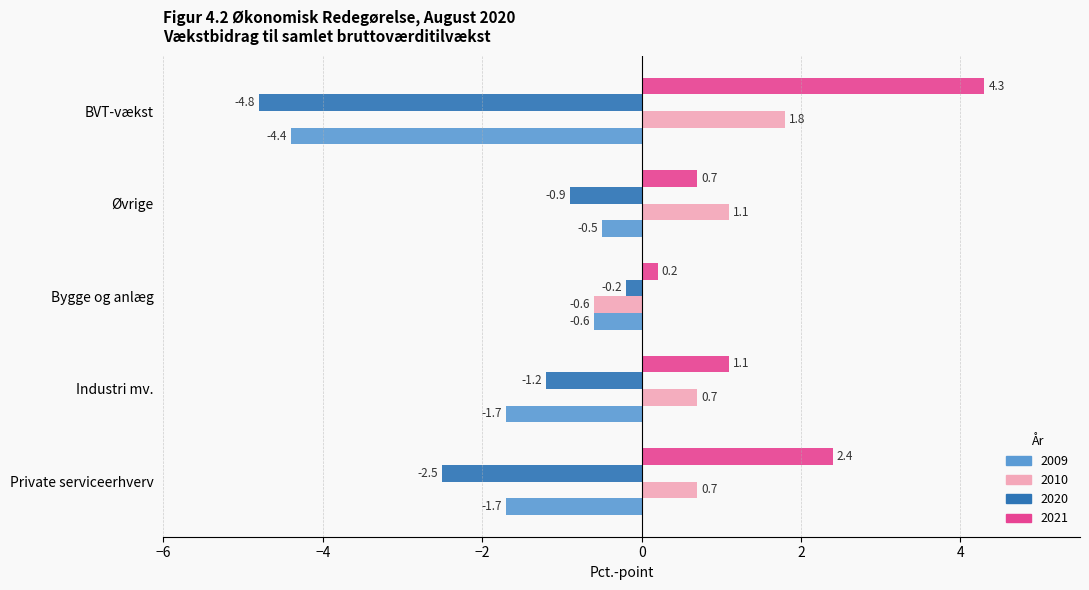

Count the number of categories in the chart.

5